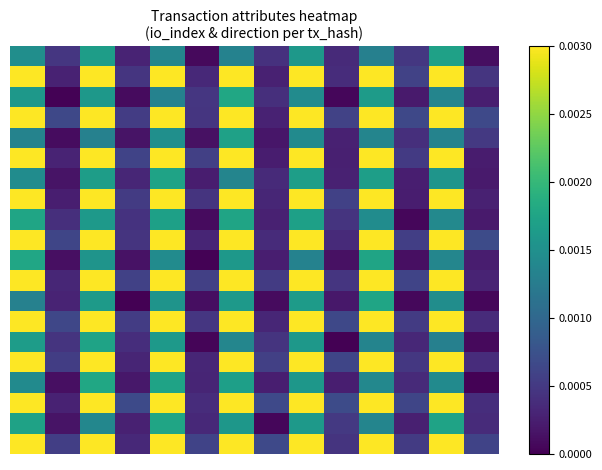

How many distinct data groups are displayed?

20